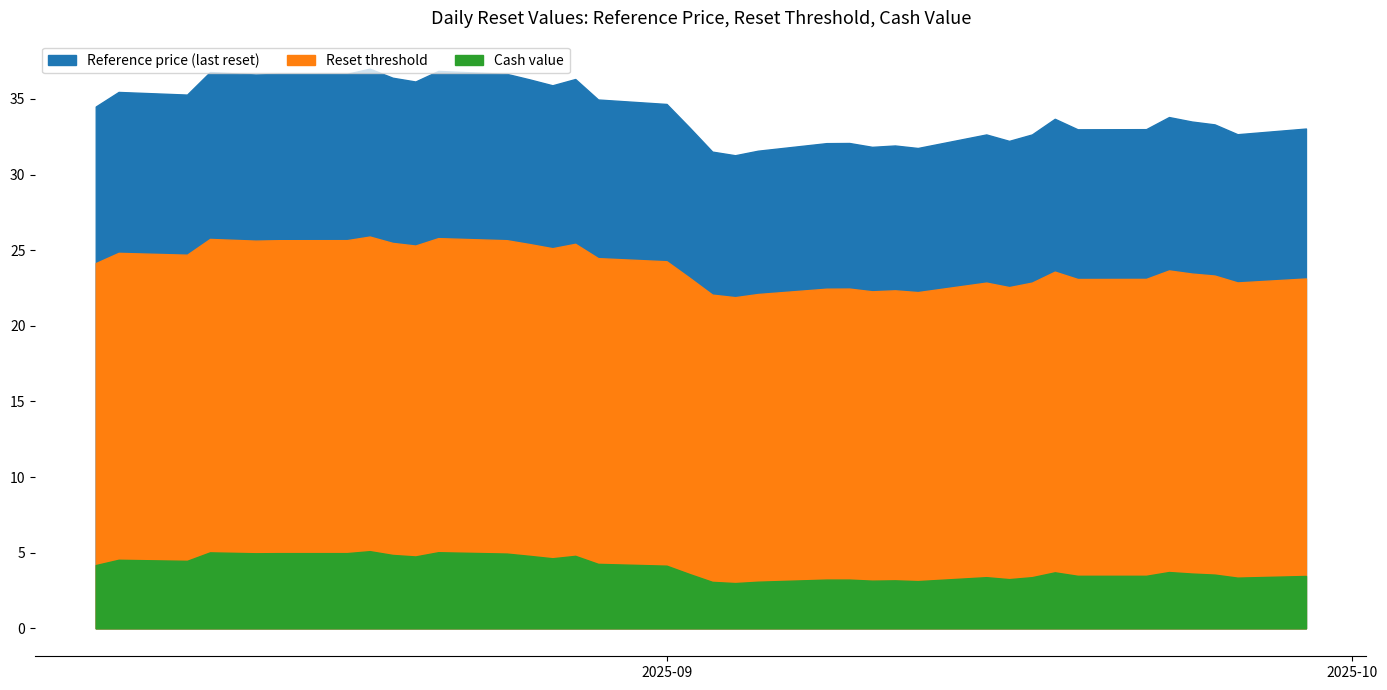

True or false: Cash value and Reset threshold intersect in this chart.

False